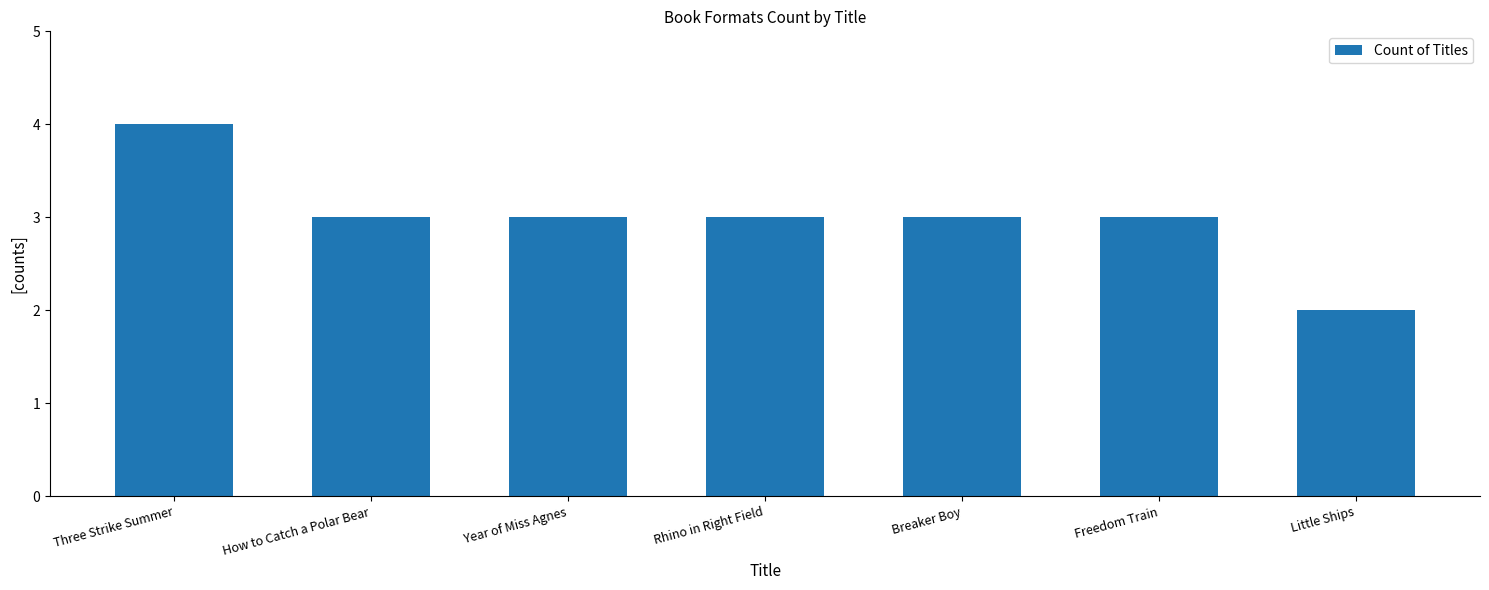

What is the greatest value displayed?

4